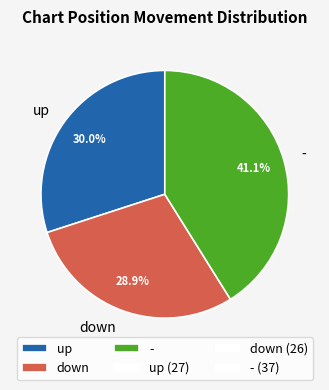

To the nearest percent, what portion does - represent?

41%